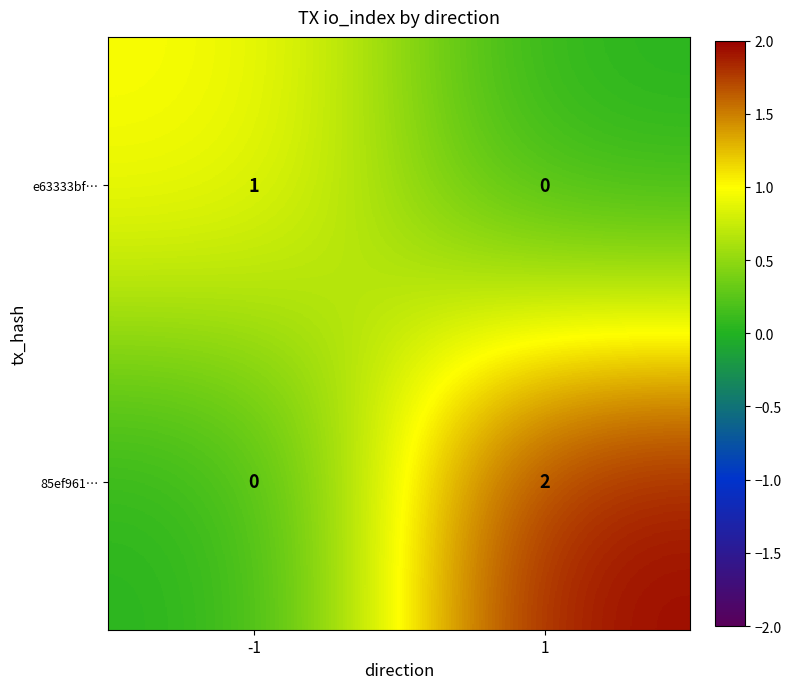

Reading left to right, what are all the values shown in this chart?

e63333bf…: -1=1	1=0
85ef961…: -1=0	1=2